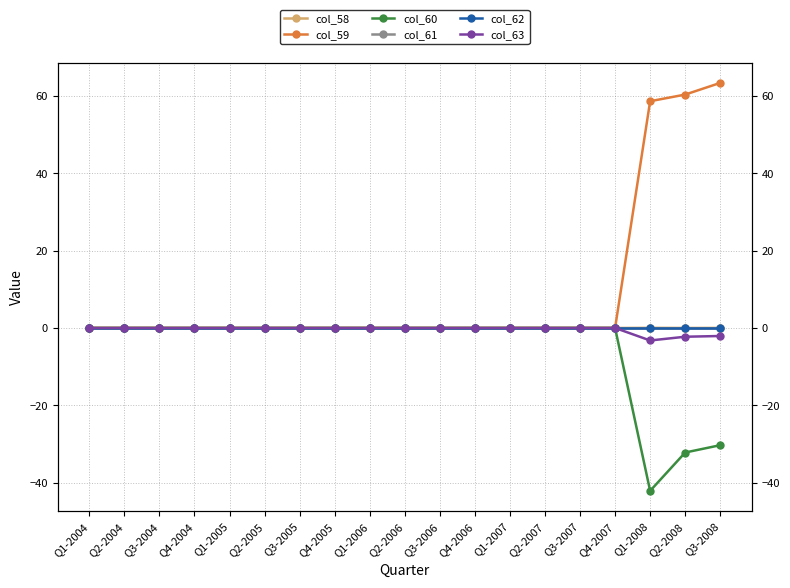

What is the highest value of the col_59 series?

63.4